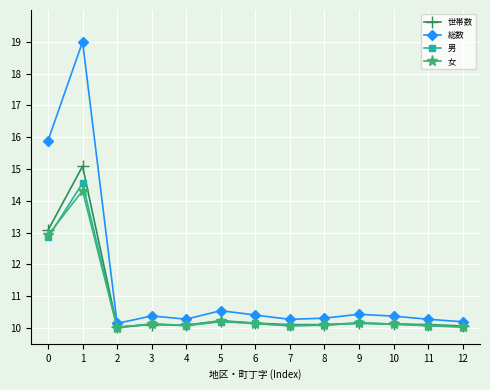

Is it true that 世帯数 equals 27.0 at 1?

False